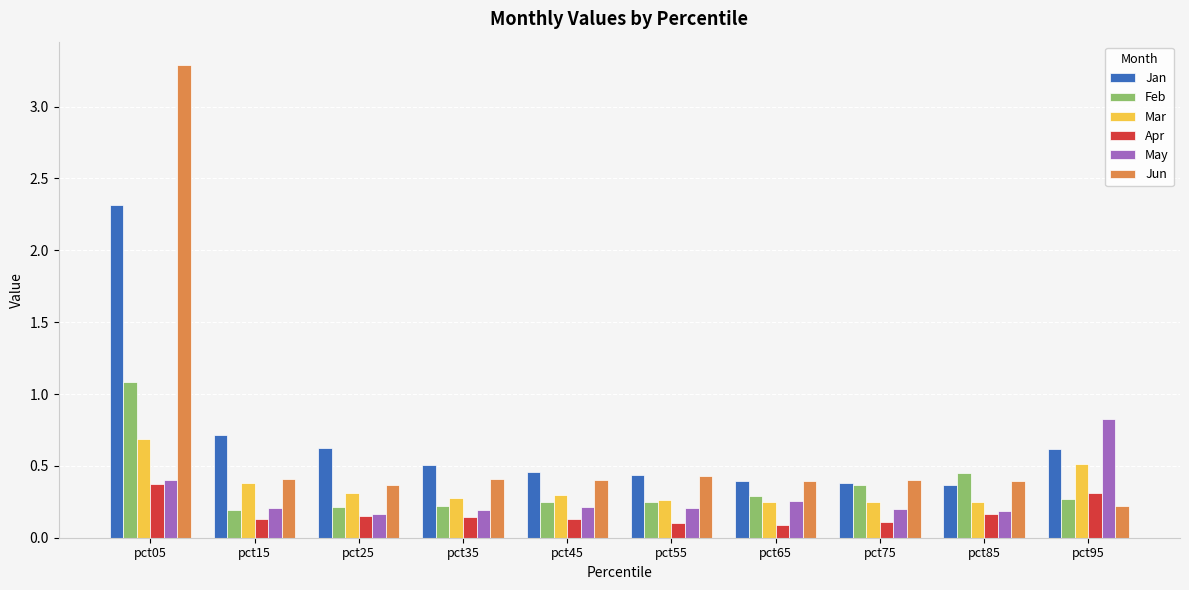

How many distinct data groups are displayed?

6